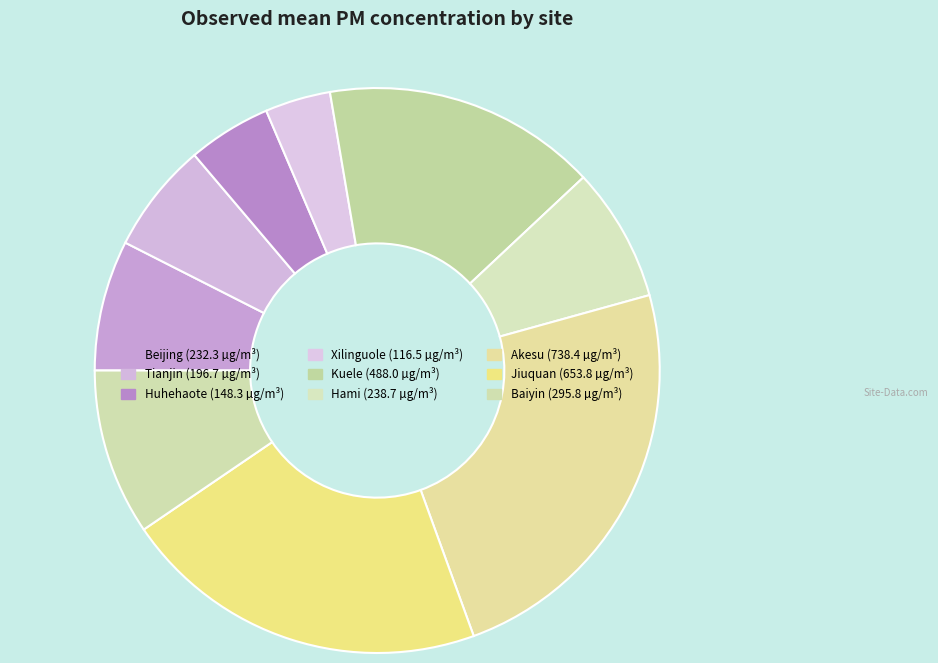

How many segments does this pie chart have?

9